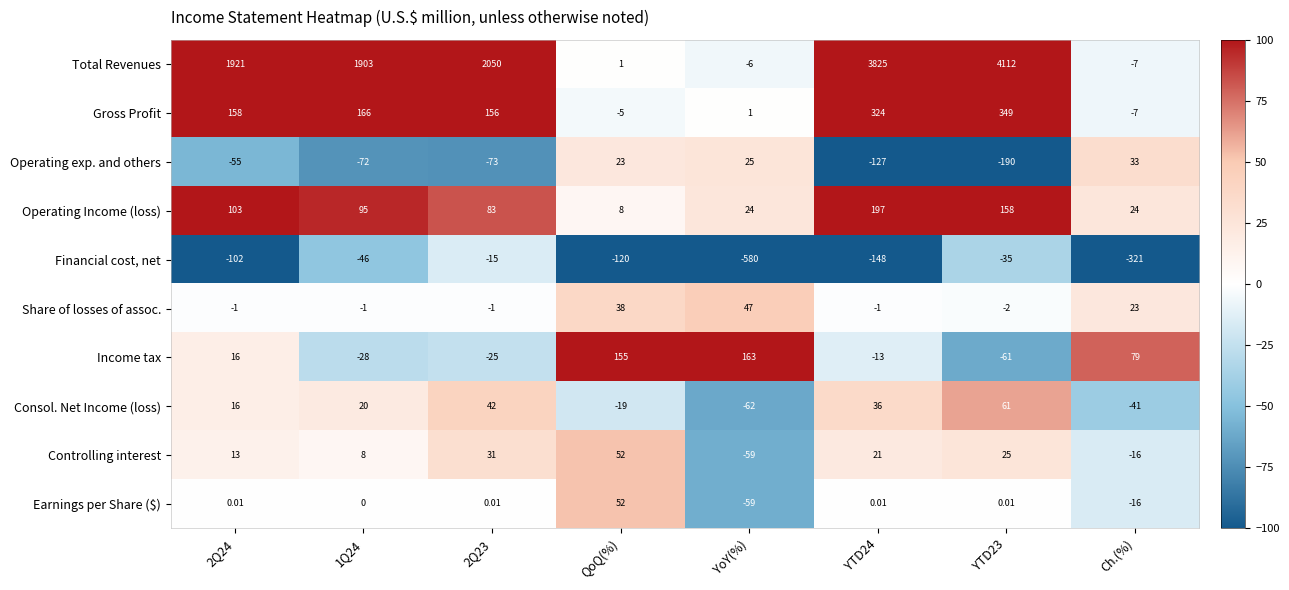

What is the difference between the highest and lowest values at YTD24?

3973.0